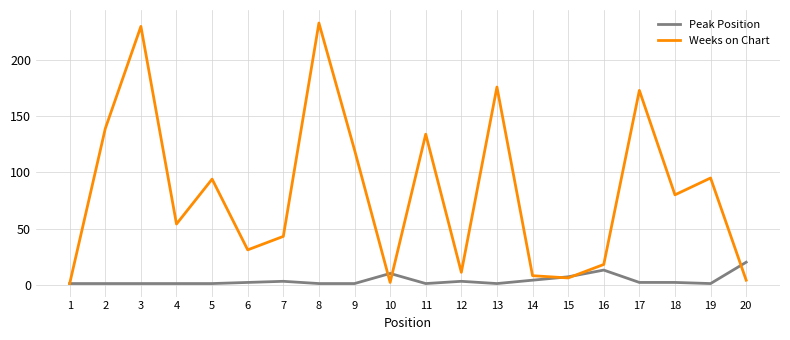

True or false: Peak Position has a value of 1 at 13.

True